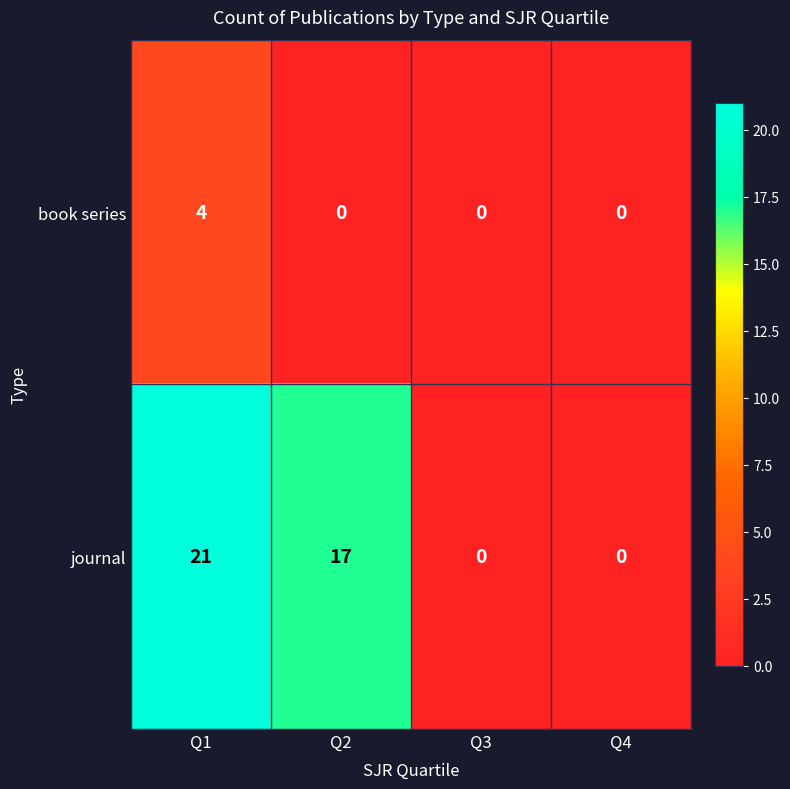

True or false: journal has a value of 0 at Q4.

True